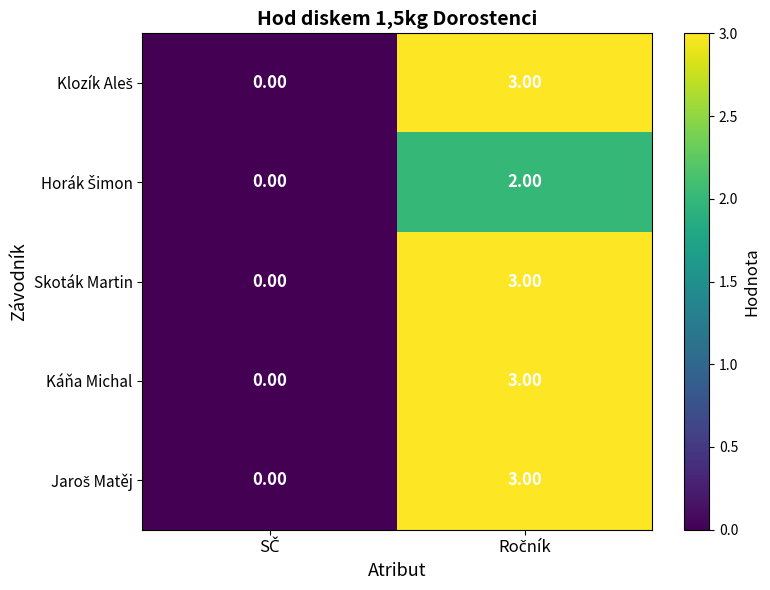

What is the sum of all Káňa Michal values?

3